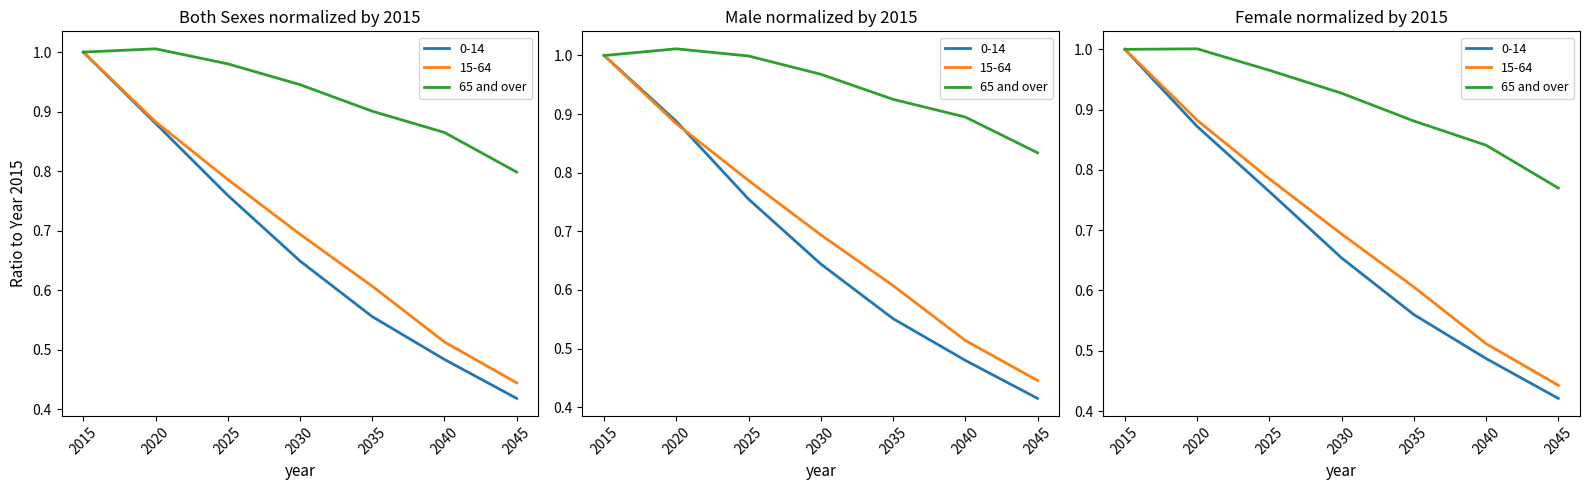

The value at 2030 is 0.3. True or false?

False